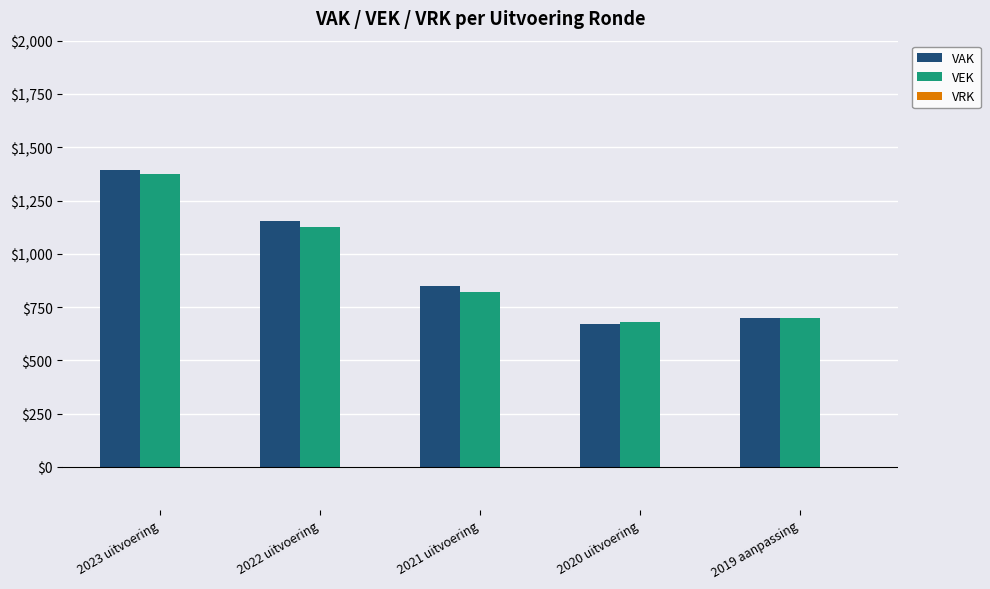

The value of VEK at 2019 aanpassing is 700. True or false?

True